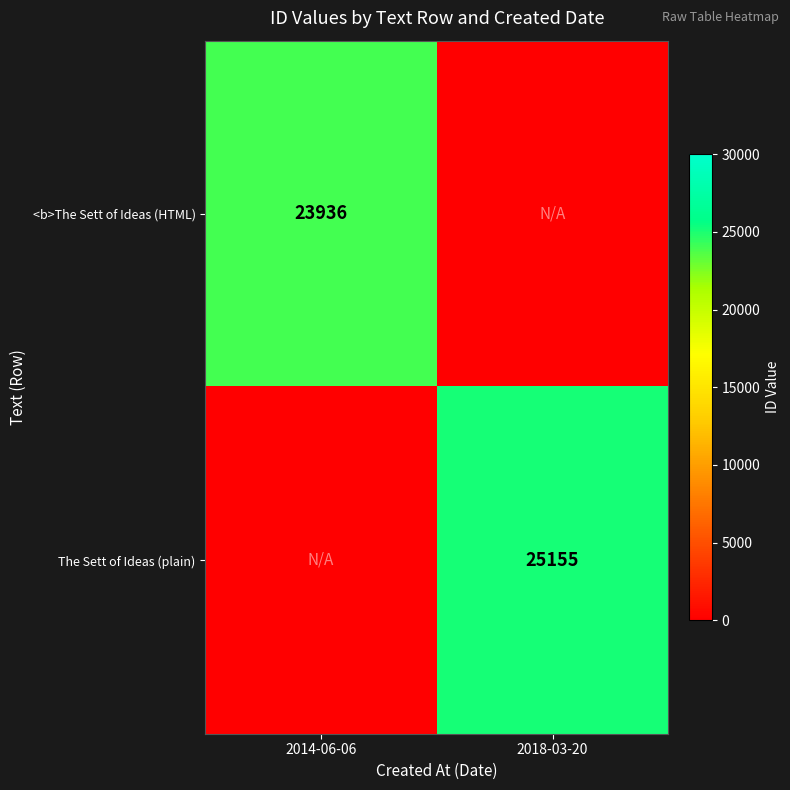

What is the total value across all series at 2018-03-20?

25155